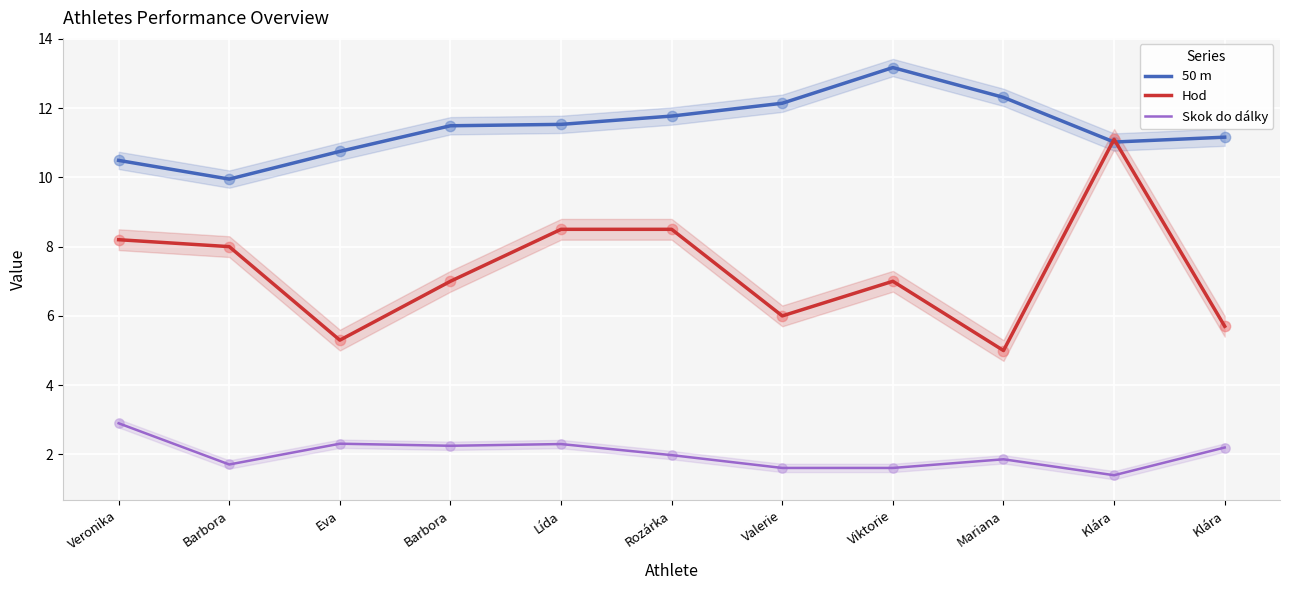

Which series has the largest total across all categories?

50 m